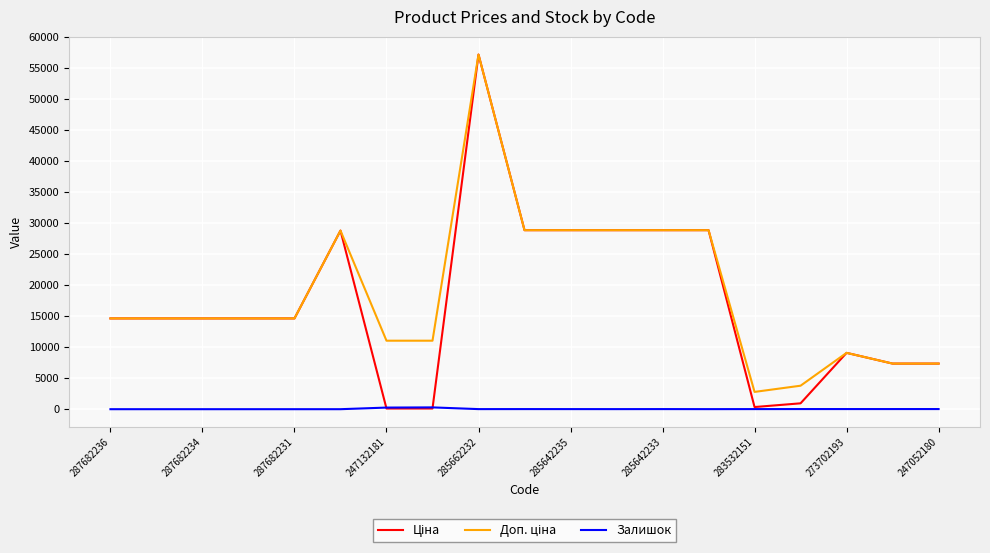

What is the maximum value shown in the chart?

57235.5